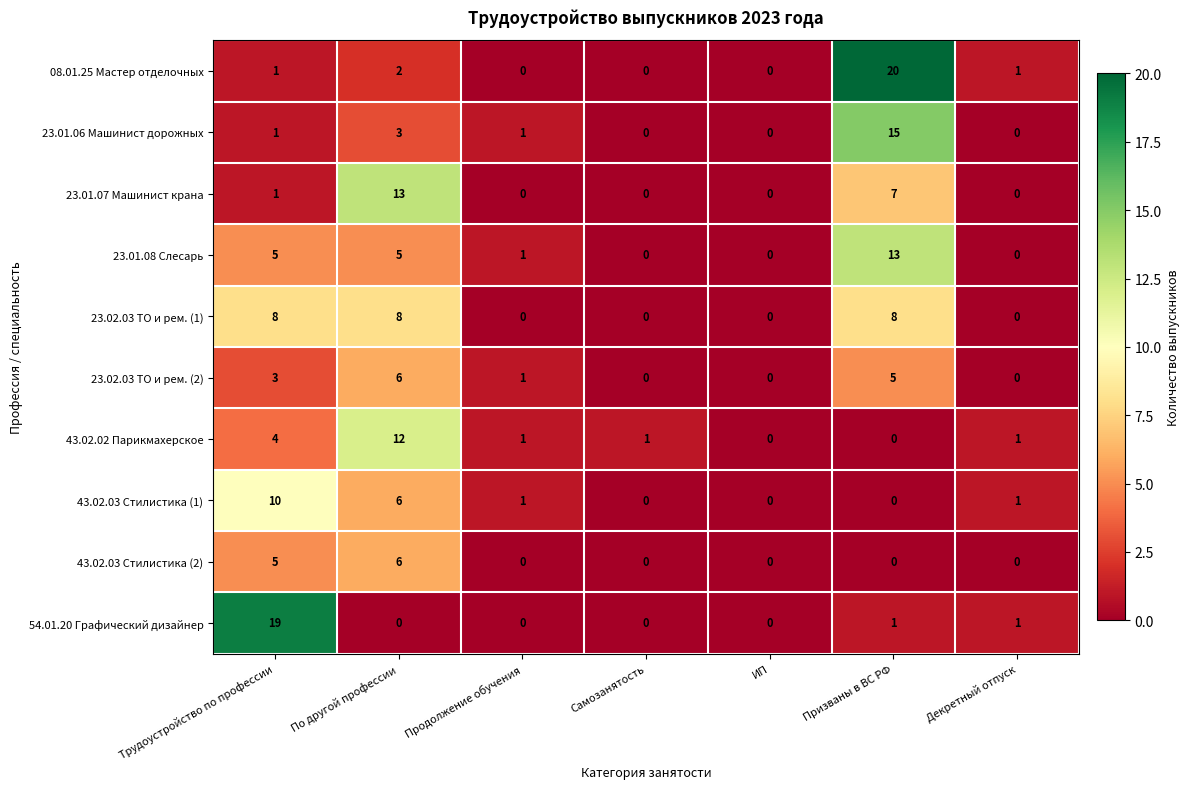

The value of 23.02.03 ТО и рем. (1) at Самозанятость is 3. True or false?

False